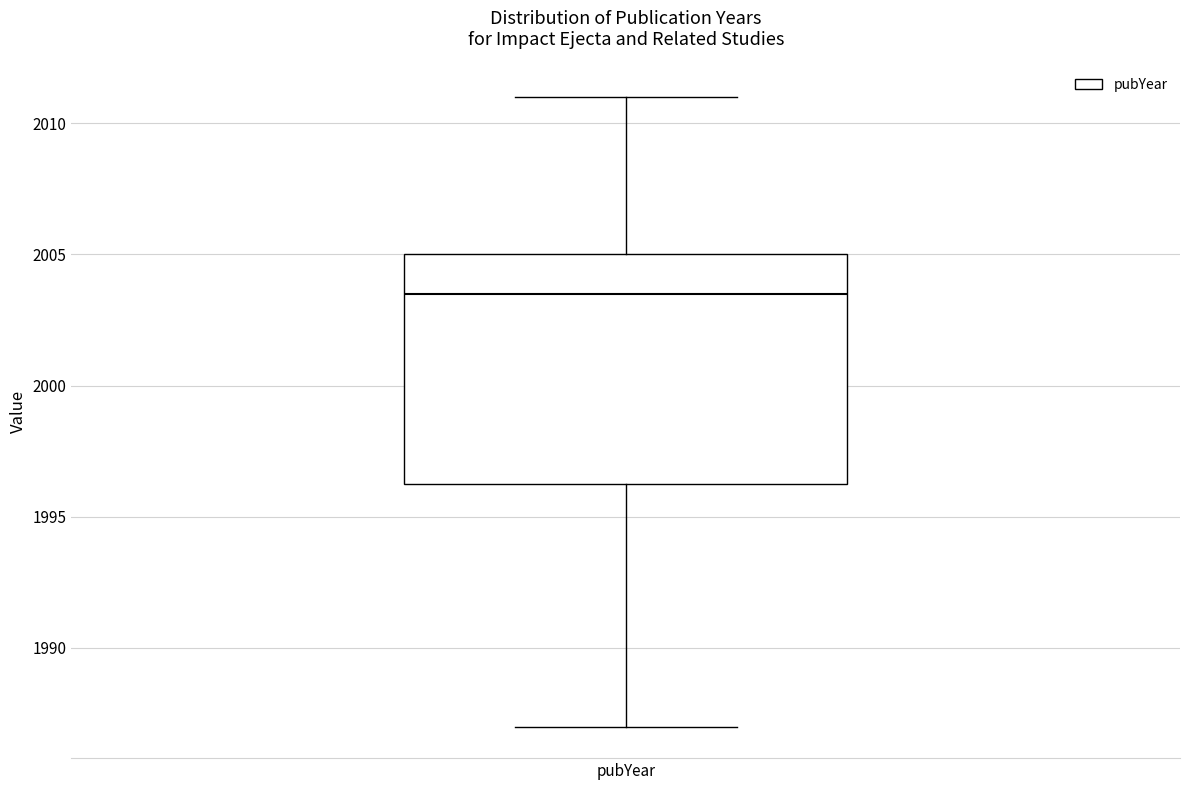

Transcribe this box plot: give where the median line is, the range the box spans, and where the two whiskers end, as read against the y-axis. The values are not printed on the chart, so give them approximately, as read against the axis.

median 2003.5, box 1996.5 to 2005.0, whiskers 1987.0 to 2011.0